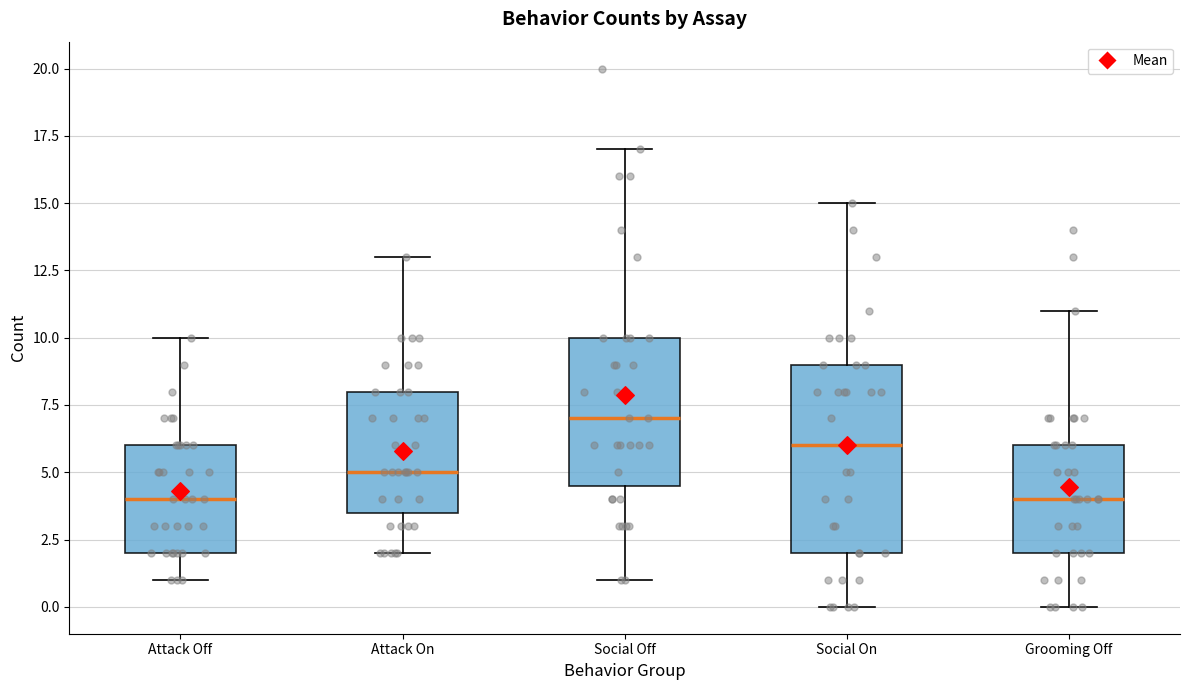

Reading left to right, read every box against the y-axis: the position of its median line, the range the box covers, and the ends of its whiskers. The values are not printed on the chart, so give them approximately, as read against the axis.

Attack Off: median 4.0, box 2.0 to 6.0, whiskers 1.0 to 10.0
Attack On: median 5.0, box 3.5 to 8.0, whiskers 2.0 to 13.0
Social Off: median 7.0, box 4.5 to 10.0, whiskers 1.0 to 17.0
Social On: median 6.0, box 2.0 to 9.0, whiskers 0.0 to 15.0
Grooming Off: median 4.0, box 2.0 to 6.0, whiskers 0.0 to 11.0